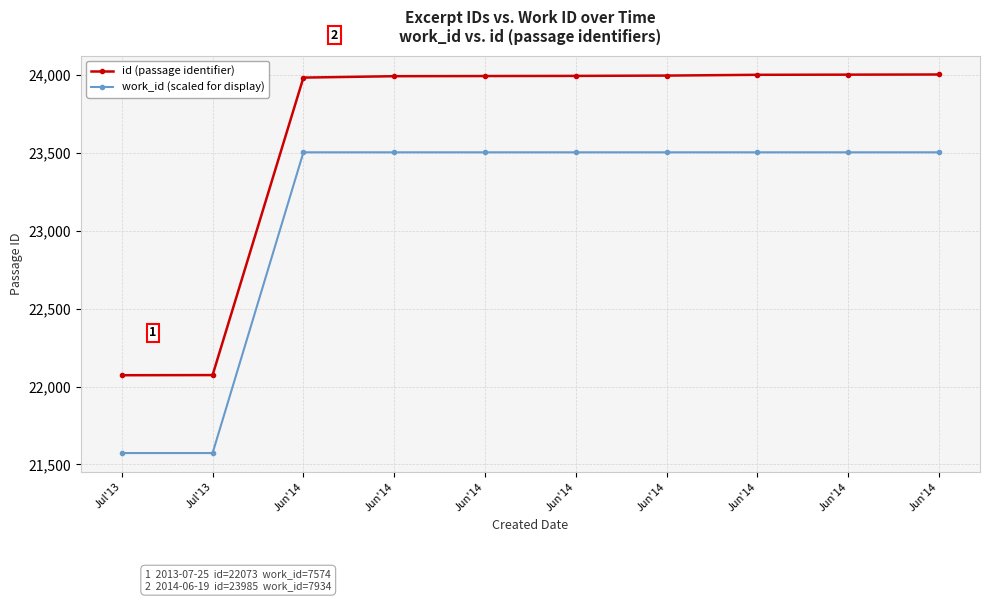

Reading left to right, what are all the values shown in this chart?

id (passage identifier): 22073.0	22074.0	23985.0	23994.0	23995.0	23996.0	23998.0	24003.0	24004.0	24005.0
work_id (scaled for display): 21573.0	21573.0	23505.0	23505.0	23505.0	23505.0	23505.0	23505.0	23505.0	23505.0